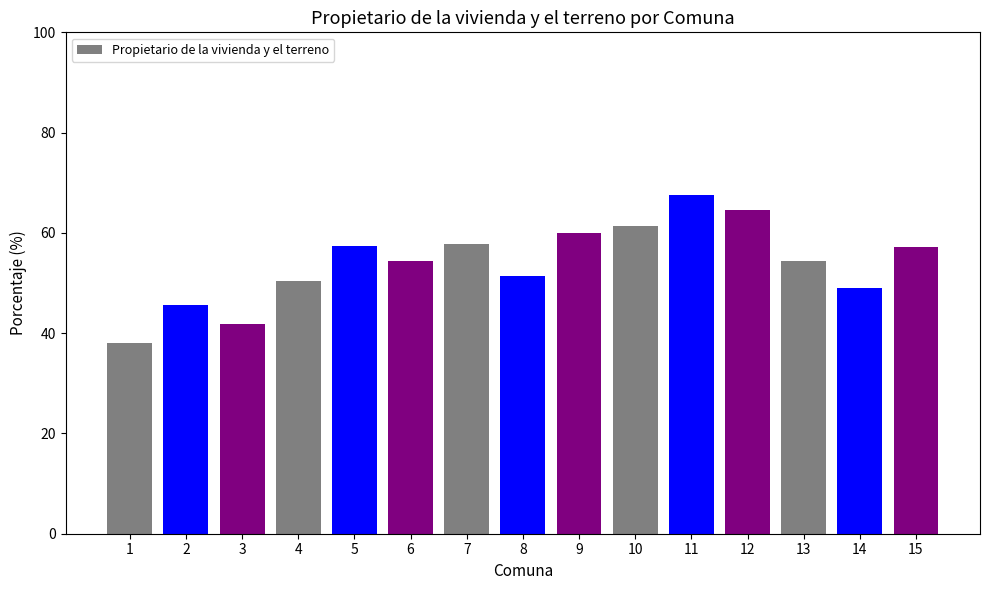

What is the ratio of the value at 9 to the value at 6?

1.1